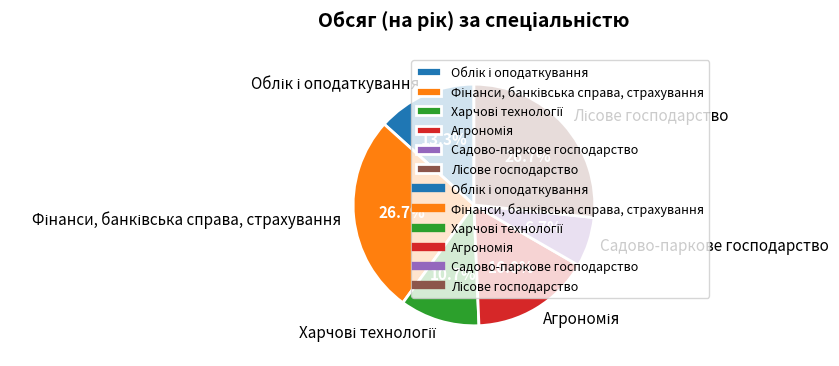

What percentage is NOT represented by Садово-паркове господарство?

93.3%